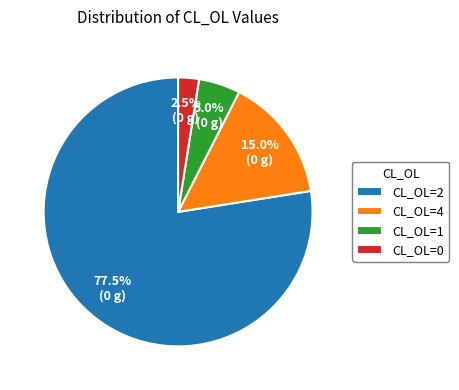

Count the number of slices in the pie.

4